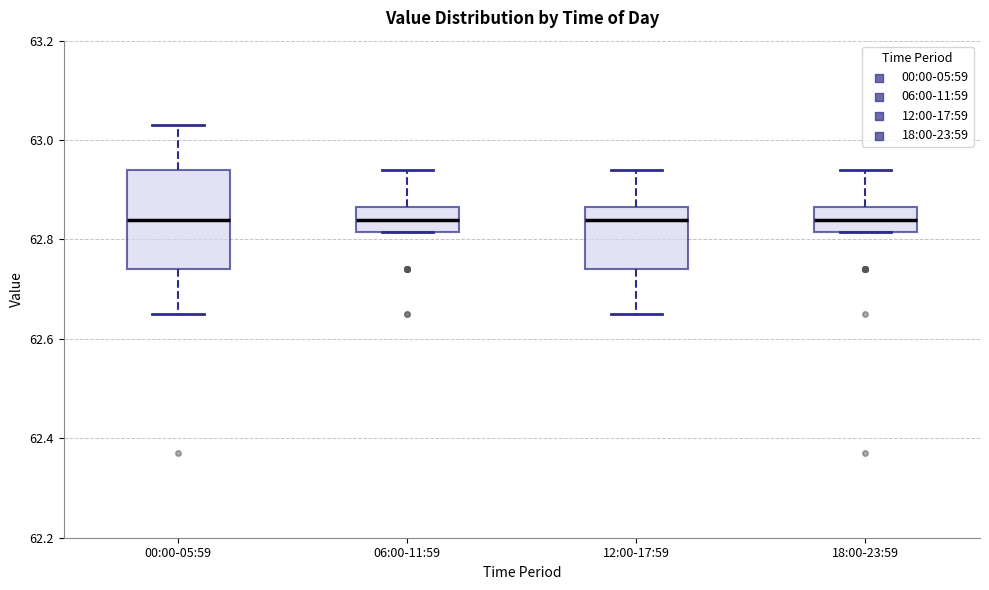

Reading left to right, read every box against the y-axis: the position of its median line, the range the box covers, and the ends of its whiskers. The values are not printed on the chart, so give them approximately, as read against the axis.

00:00-05:59: median 62.84, box 62.74 to 62.94, whiskers 62.66 to 63.04
06:00-11:59: median 62.84, box 62.82 to 62.86, whiskers 62.82 to 62.94
12:00-17:59: median 62.84, box 62.74 to 62.86, whiskers 62.66 to 62.94
18:00-23:59: median 62.84, box 62.82 to 62.86, whiskers 62.82 to 62.94